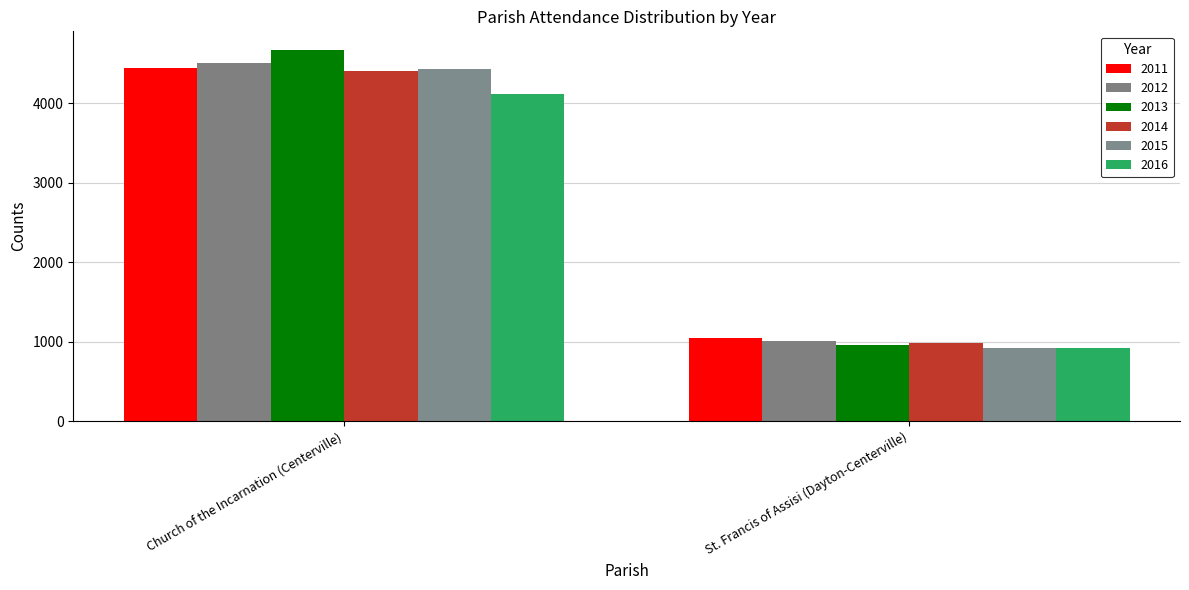

Between Church of the Incarnation (Centerville) and St. Francis of Assisi (Dayton-Centerville), which series saw the biggest shift?

2013